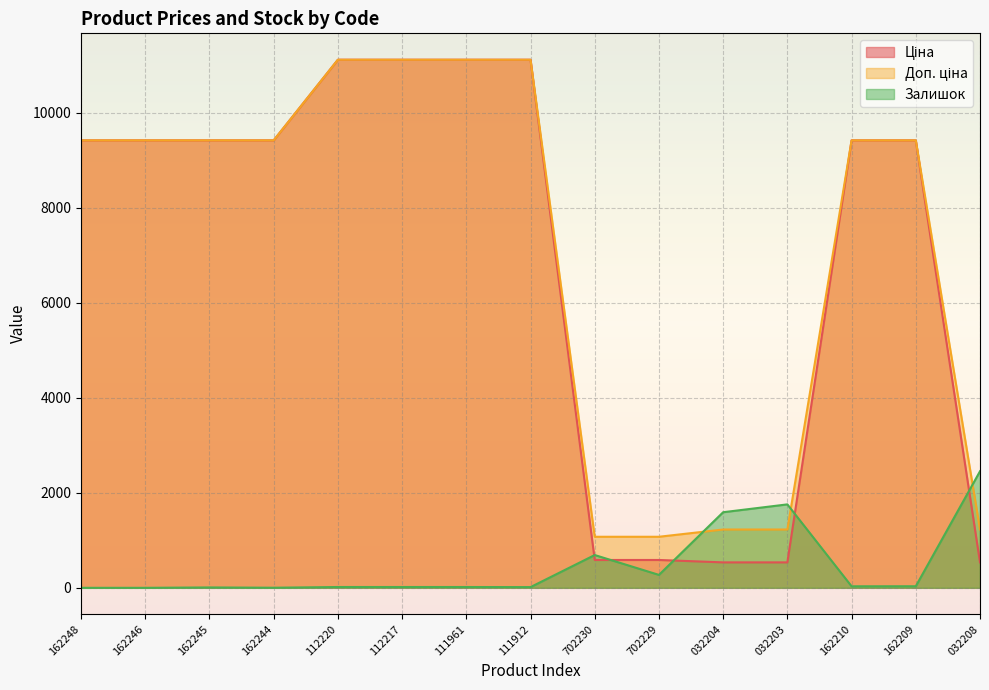

What is the sum of all Залишок values?

6903.0